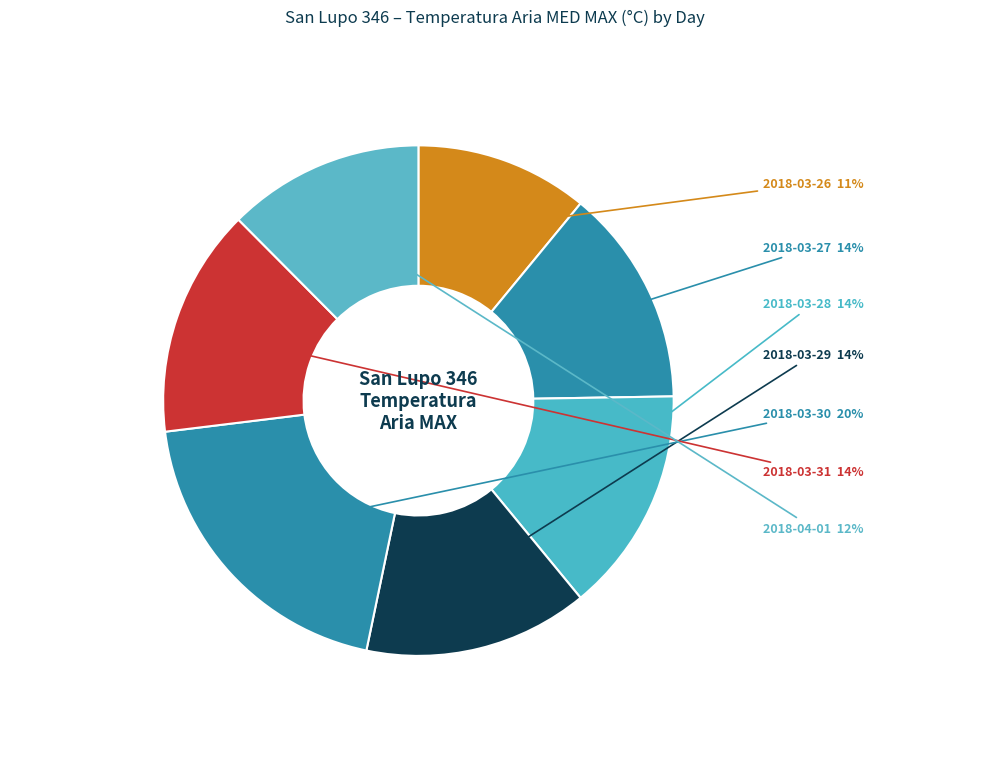

What percentage is the 2018-03-31 slice, to the nearest percent?

14%